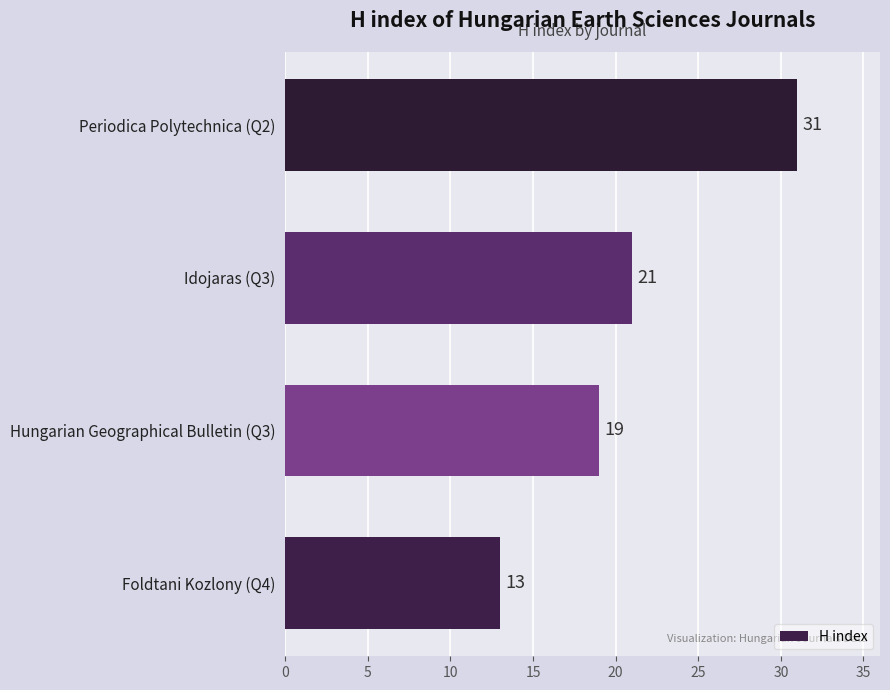

What is the ratio of the value at Foldtani Kozlony (Q4) to the value at Hungarian Geographical Bulletin (Q3)?

0.7